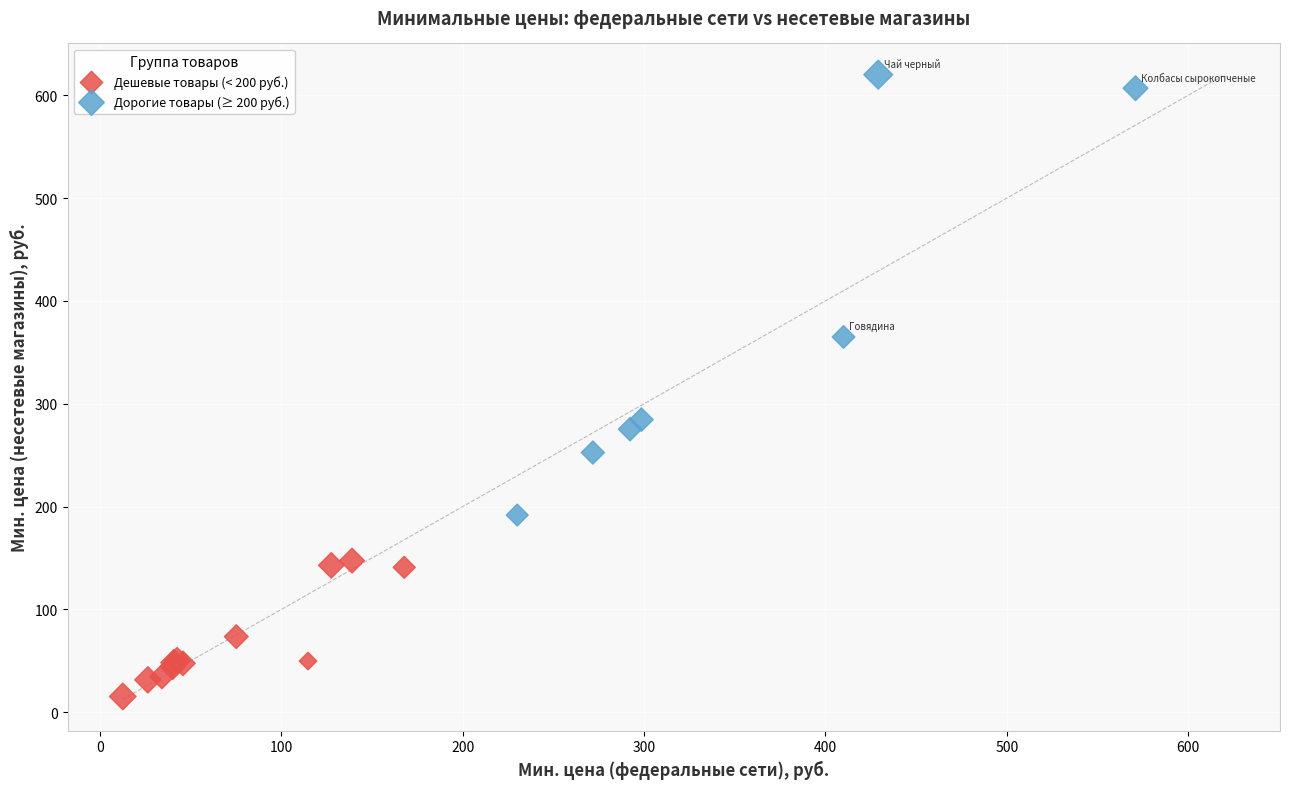

Which series contains the lowest Y value?

Дешевые товары (< 200 руб.)